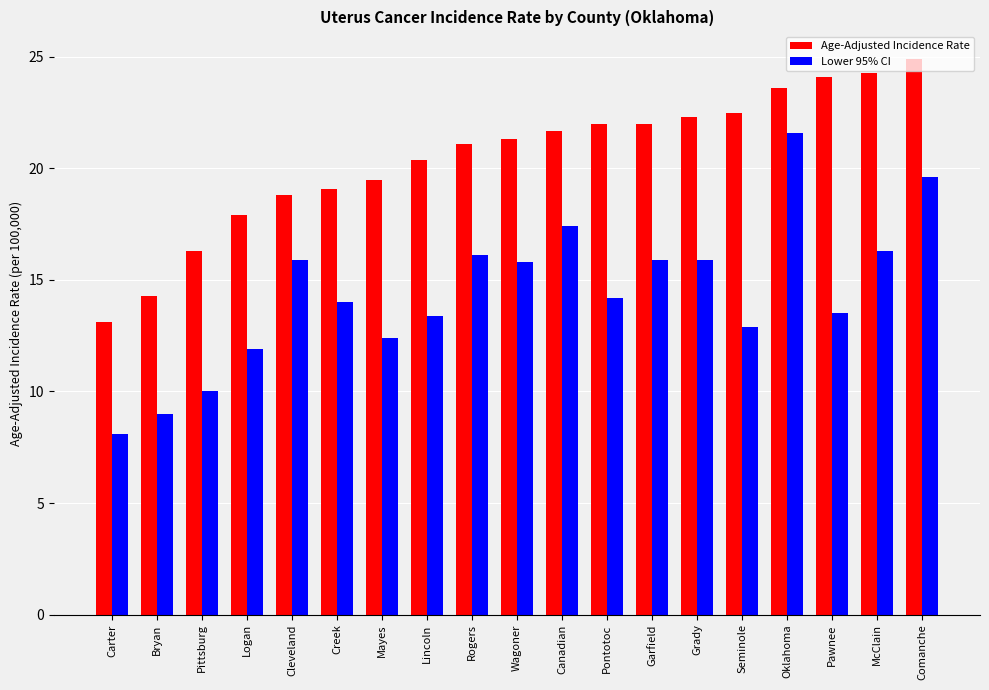

How many bars are there in each group?

2